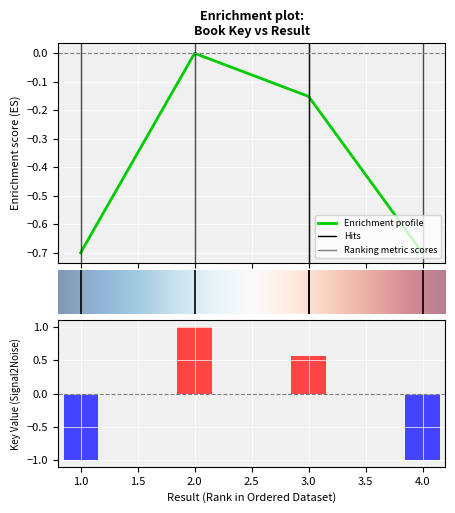

The value at 1 is -0.7. True or false?

True